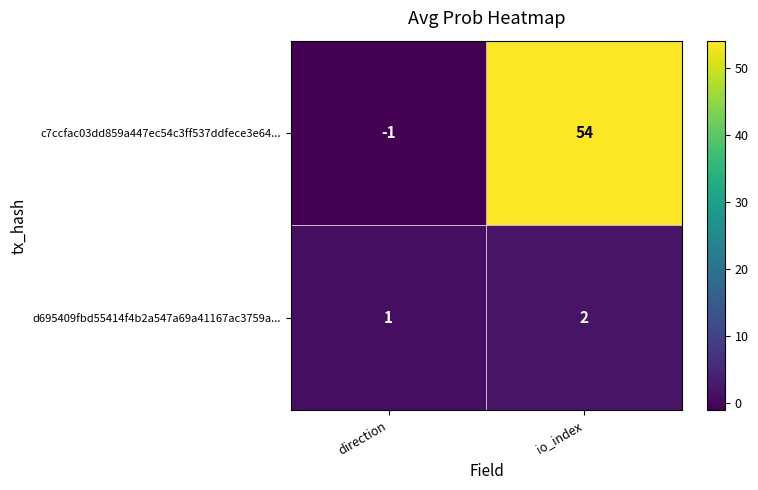

At which category is the sum across all series the highest?

io_index